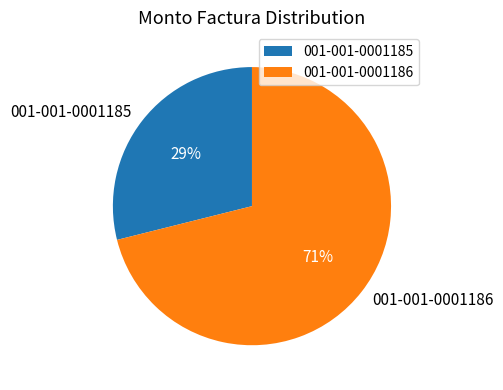

Which has a higher value, 001-001-0001185 or 001-001-0001186?

001-001-0001186